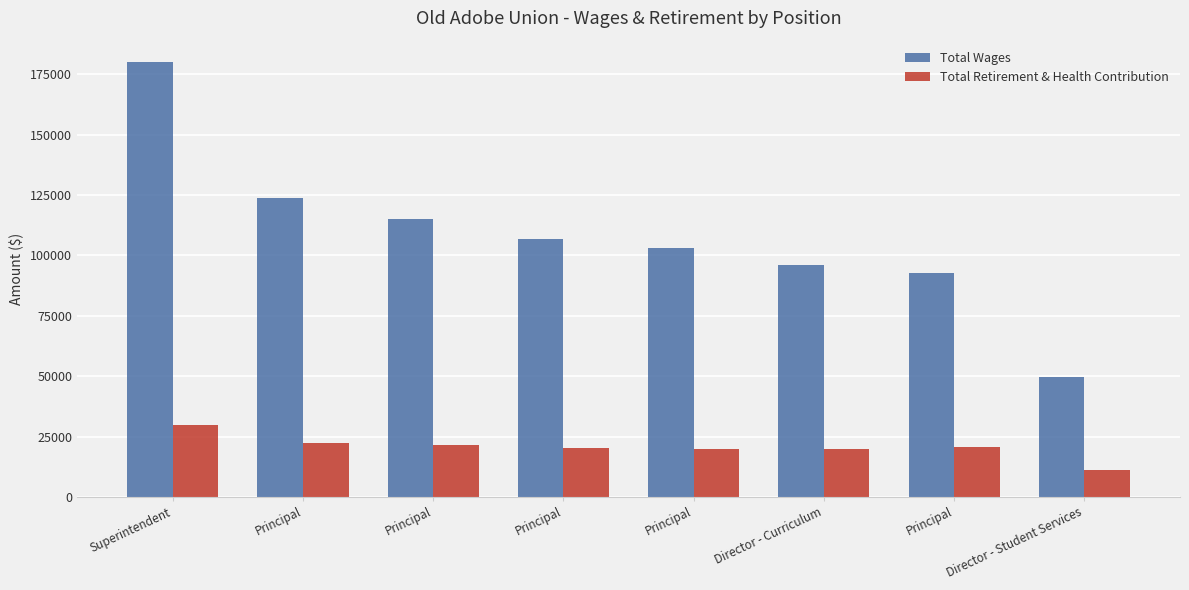

What are all the series names shown in the legend?

Total Wages, Total Retirement & Health Contribution